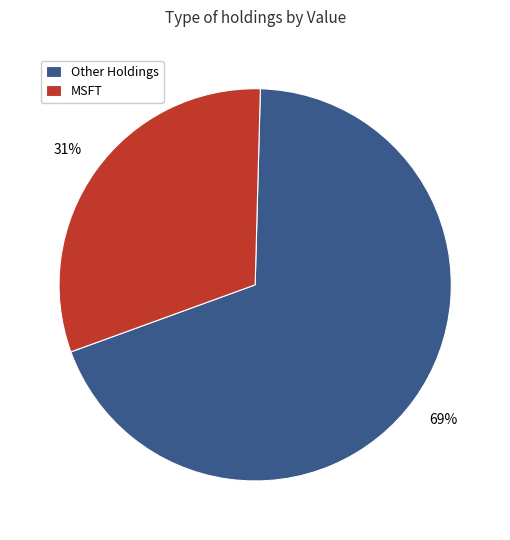

Does Other Holdings represent more than half of the total?

Yes